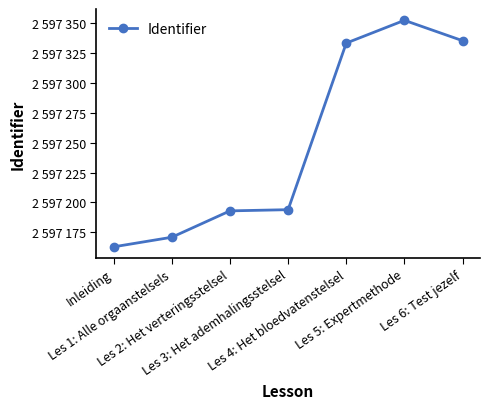

Does the chart have visible grid lines?

No